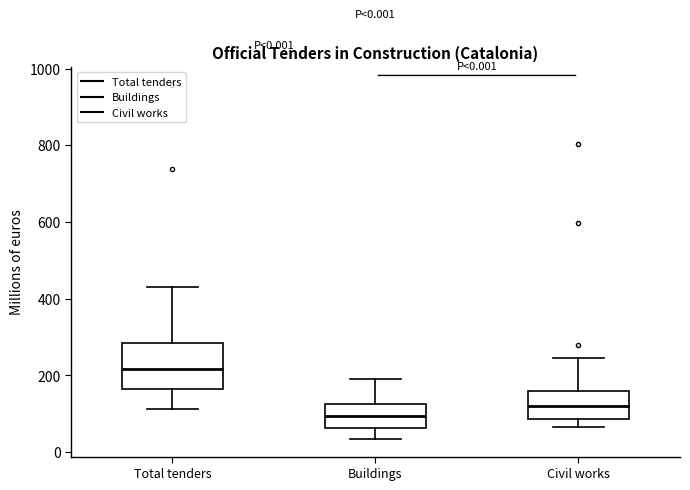

Comparing the boxes themselves (not the whiskers), which one is the tallest?

Total tenders